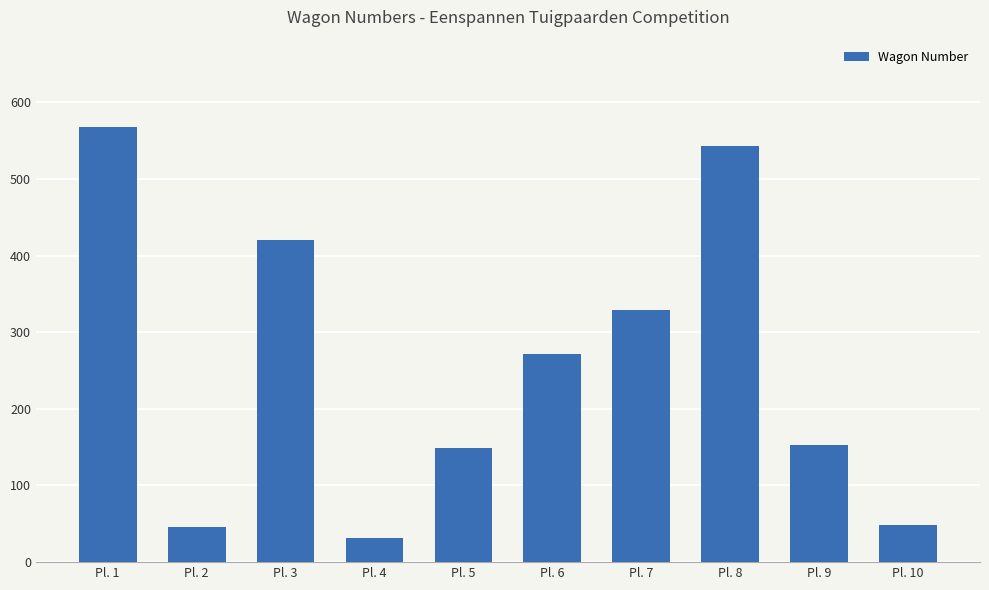

What is the ratio of the value at Pl. 10 to the value at Pl. 9?

0.3